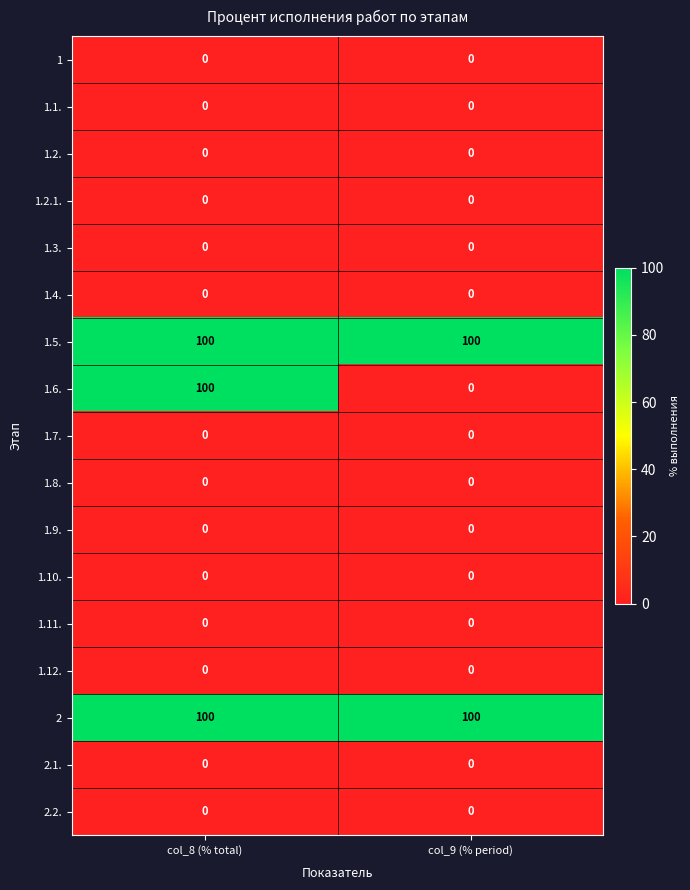

At which label does 1.6. reach its peak?

col_8 (% total)